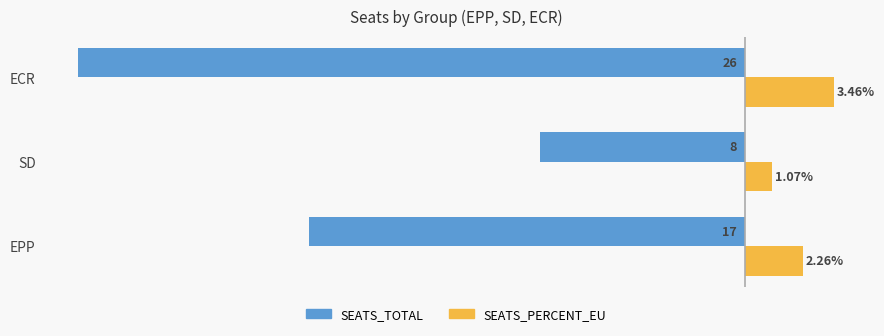

Which series has the largest range (max minus min)?

SEATS_TOTAL